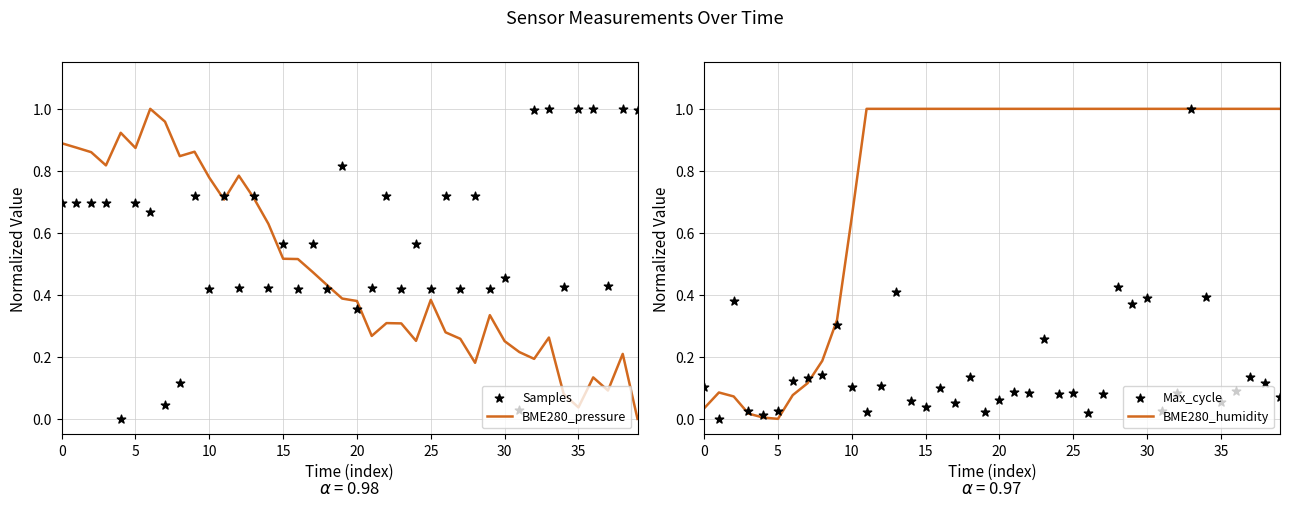

At how many categories does at least one series exceed 0?

40